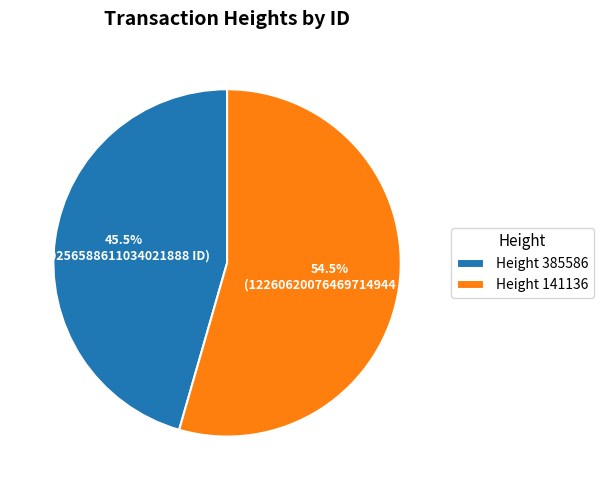

Which category has the biggest portion of the pie?

Height 141136